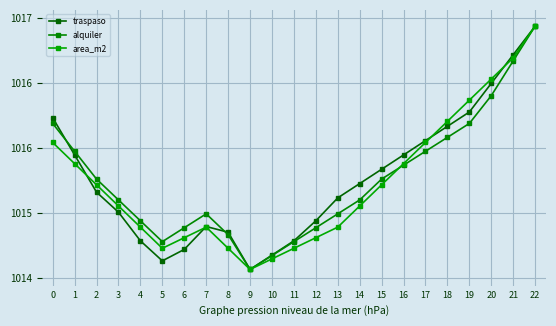

What is the value of the area_m2 point at the 10th from the left?

1014.5